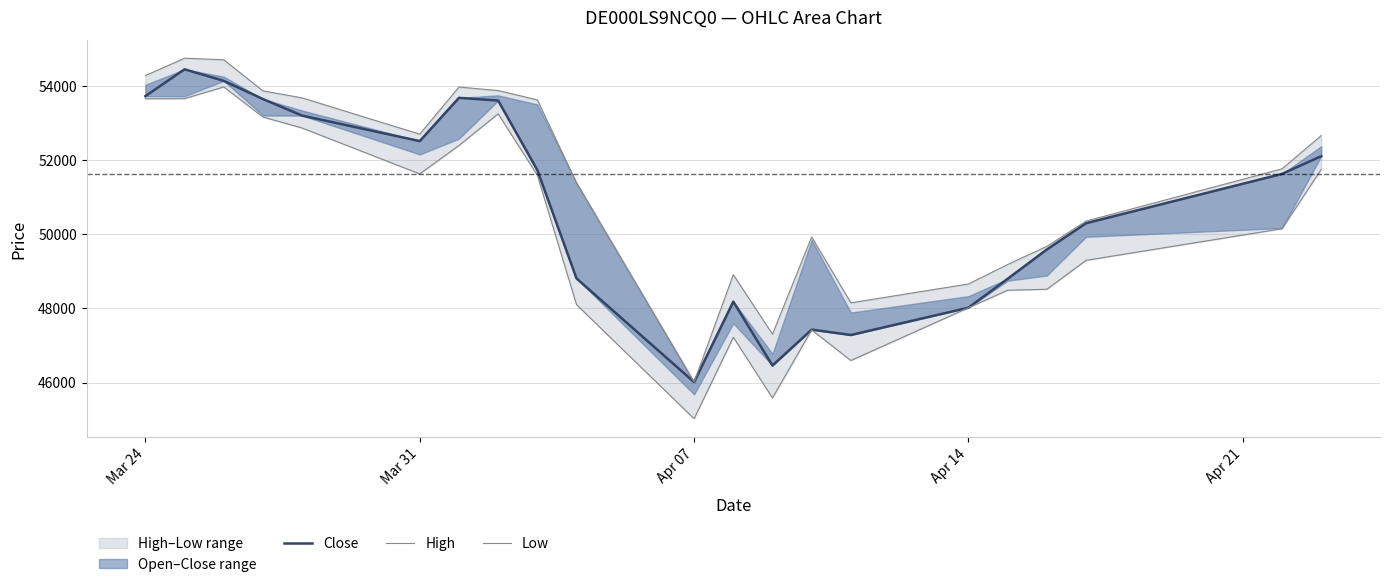

Rank the series by their maximum value, from lowest to highest.

Low, Close, High